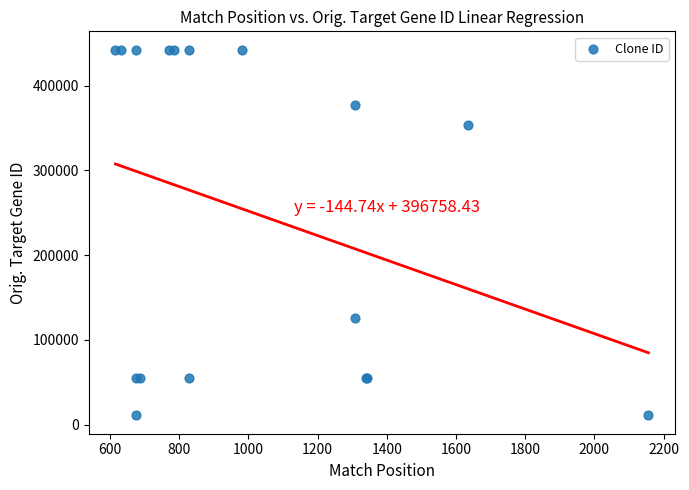

What Y value in the scatter plot is closest to 226658?

126272